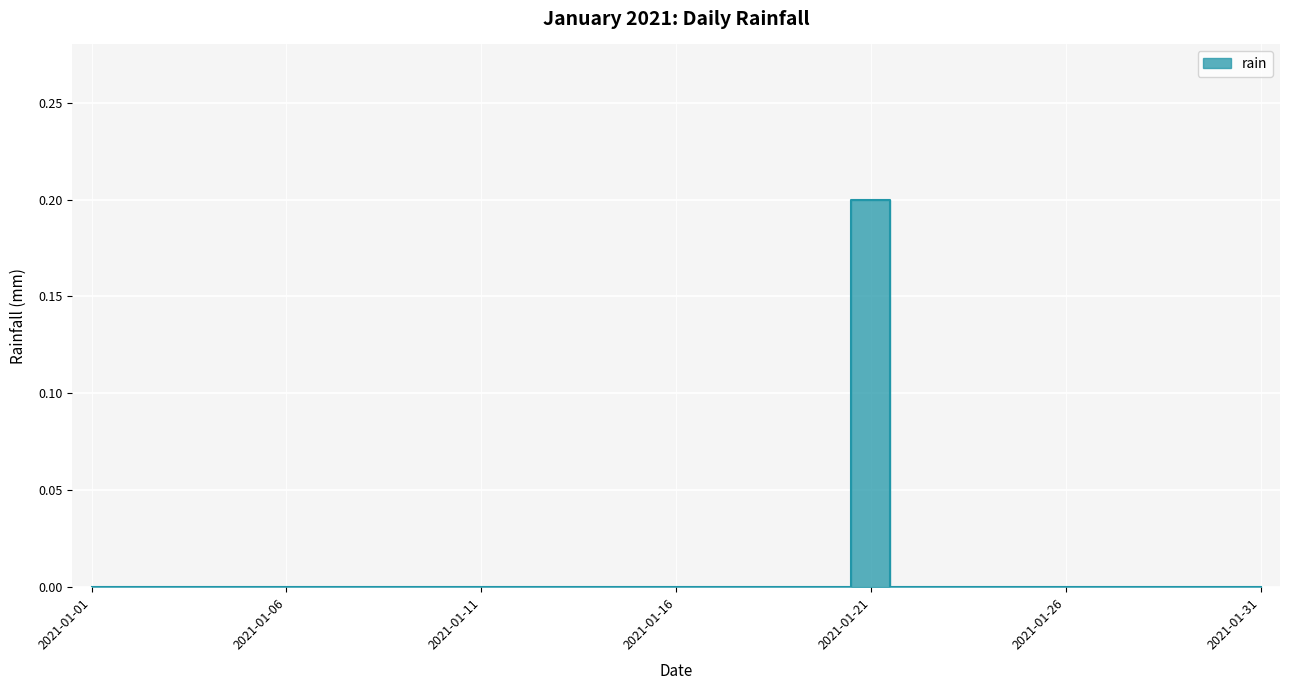

How many values are between 0 and 1?

31